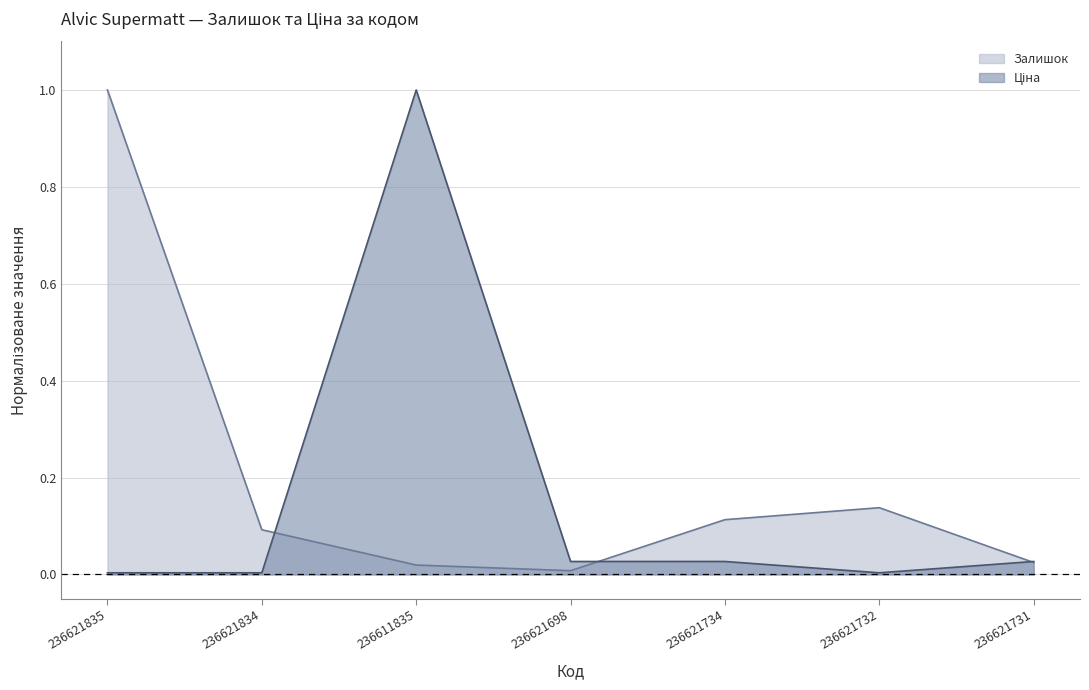

What is the greatest value displayed?

1.0